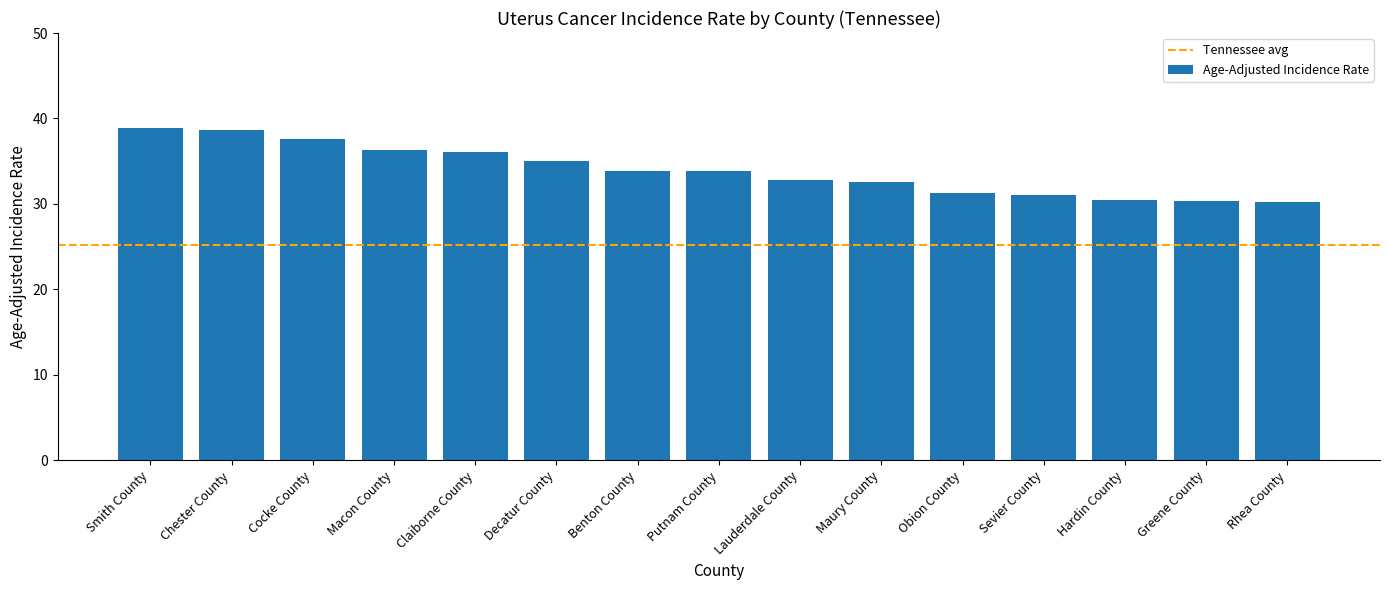

What value does the data have at Putnam County?

33.9